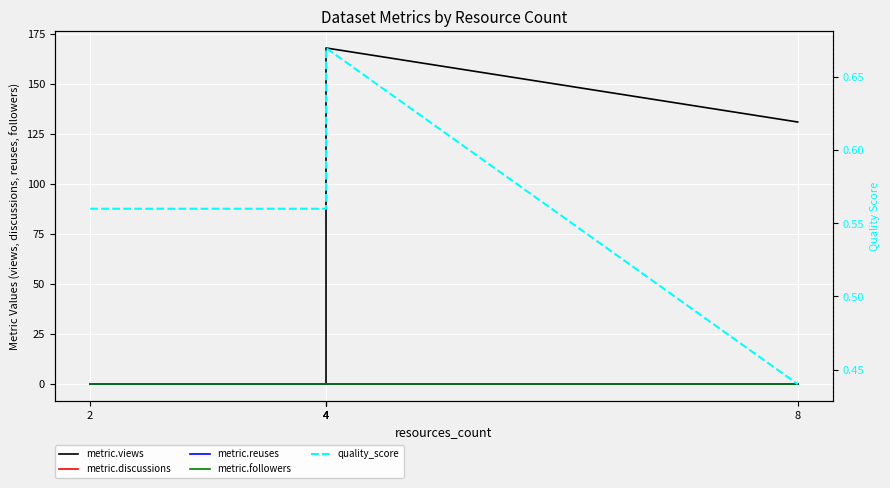

Does the chart display data point markers on the line(s)?

No